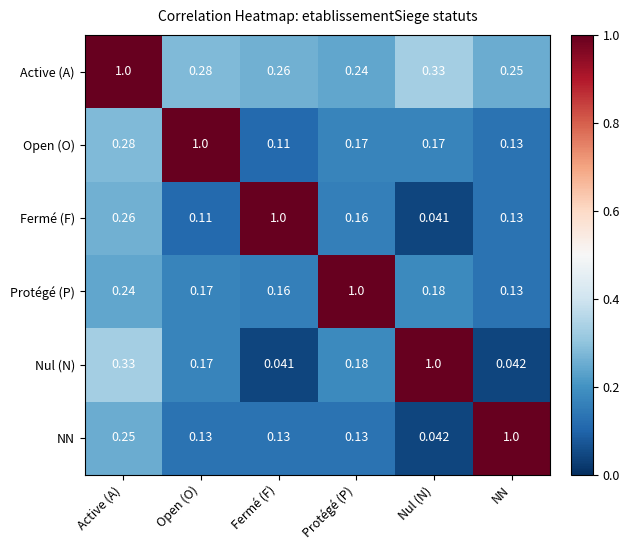

List the labels in order of Protégé (P) value, smallest first.

NN, Fermé (F), Open (O), Nul (N), Active (A), Protégé (P)